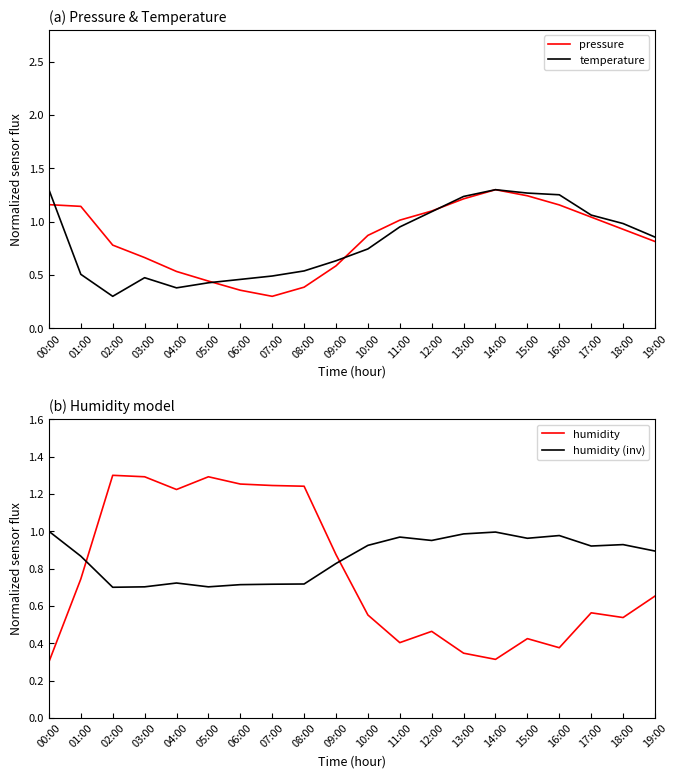

Where is the first local maximum for temperature?

03:00